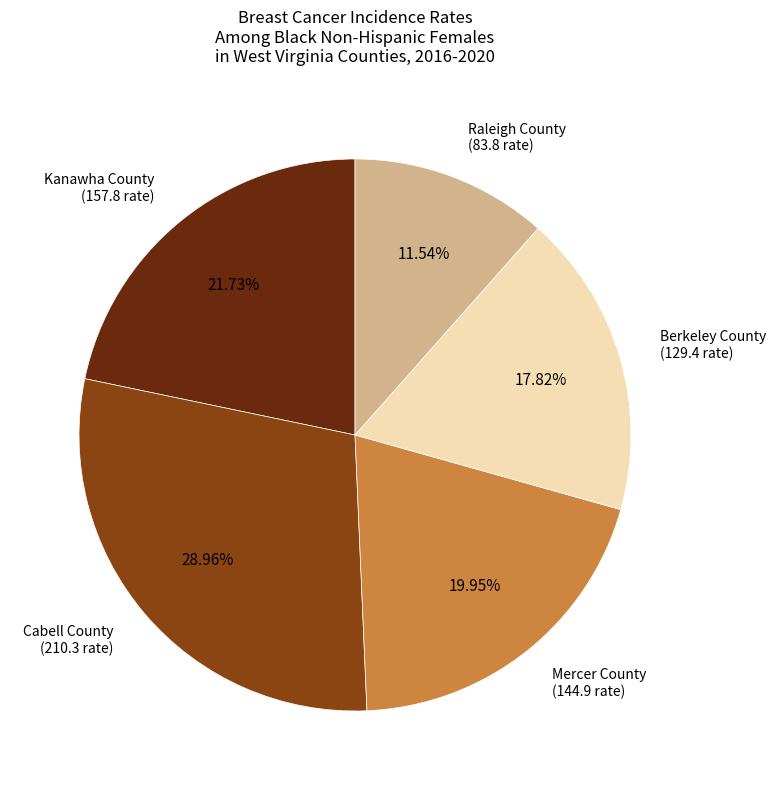

To the nearest percent, what is the average slice percentage?

20%